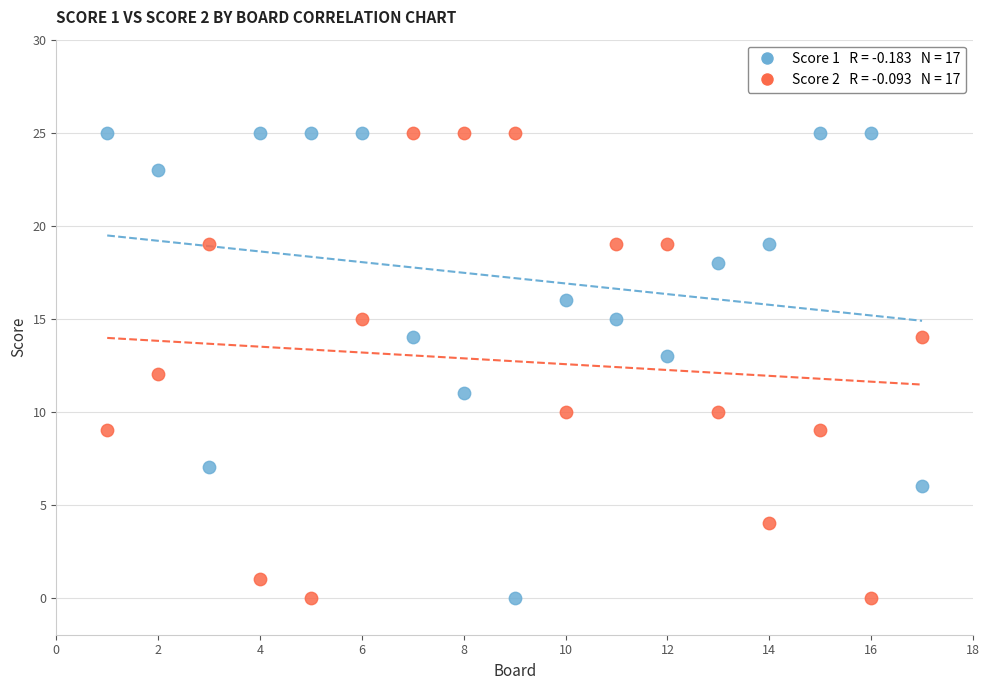

Across all data points, what is the range of Y values (max minus min)?

25